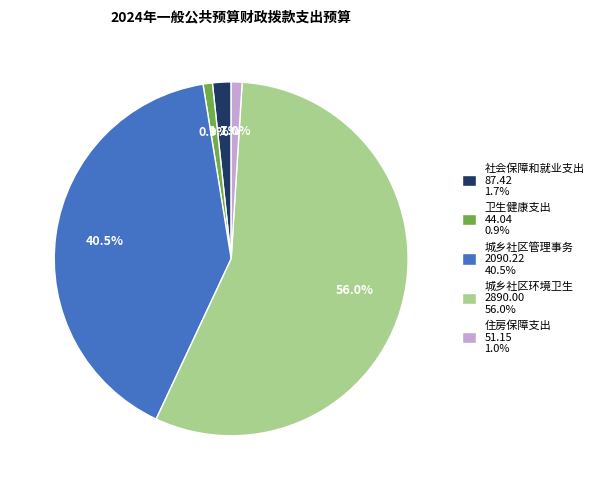

To the nearest percent, what percentage of the pie is 城乡社区环境卫生?

56%